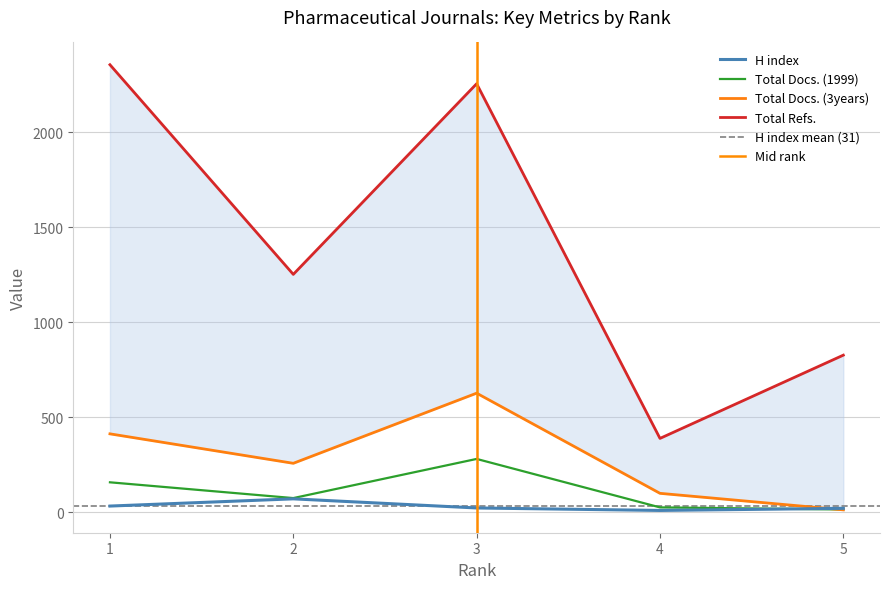

What is the highest value of the Total Refs. series?

2354